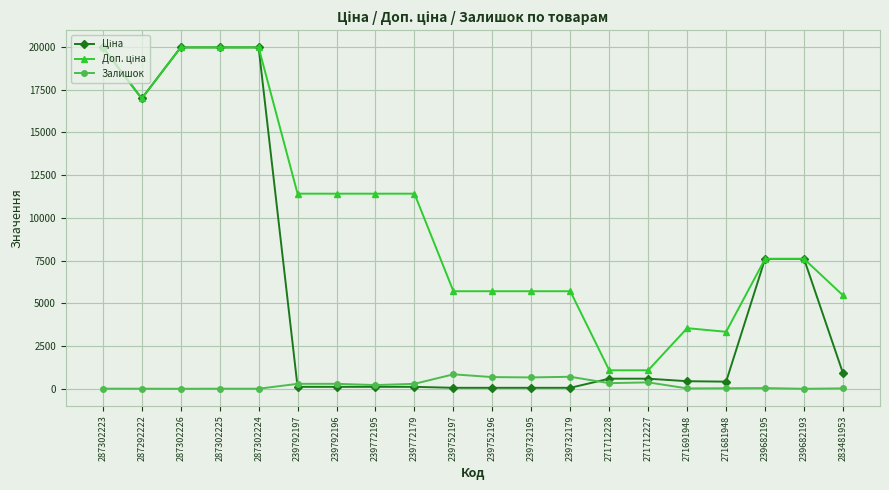

How many series are shown in this chart?

3